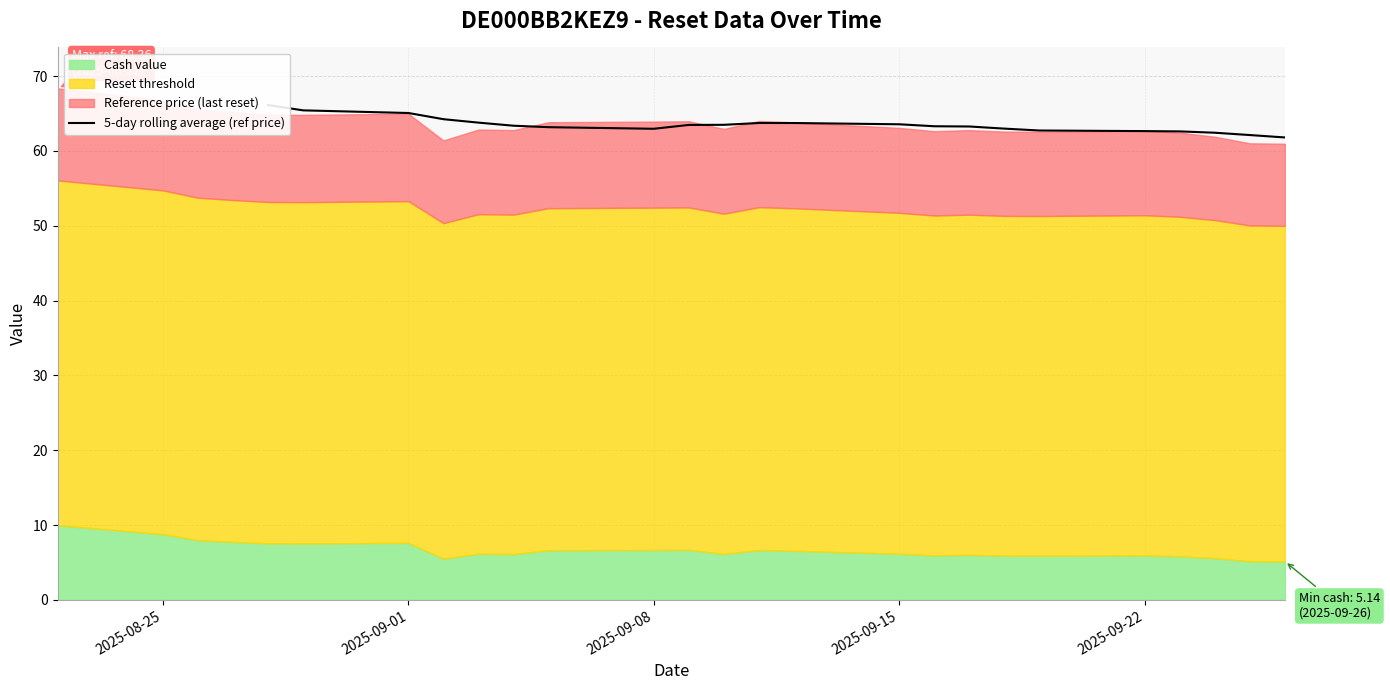

True or false: there are more than 0 points higher than both neighbors.

True